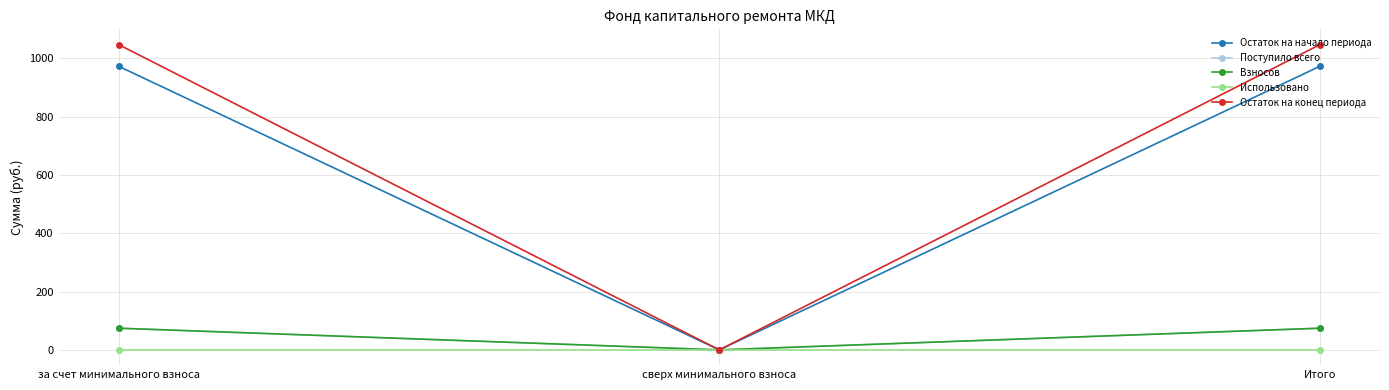

Between сверх минимального взноса and Итого, which series saw the biggest shift?

Остаток на конец периода